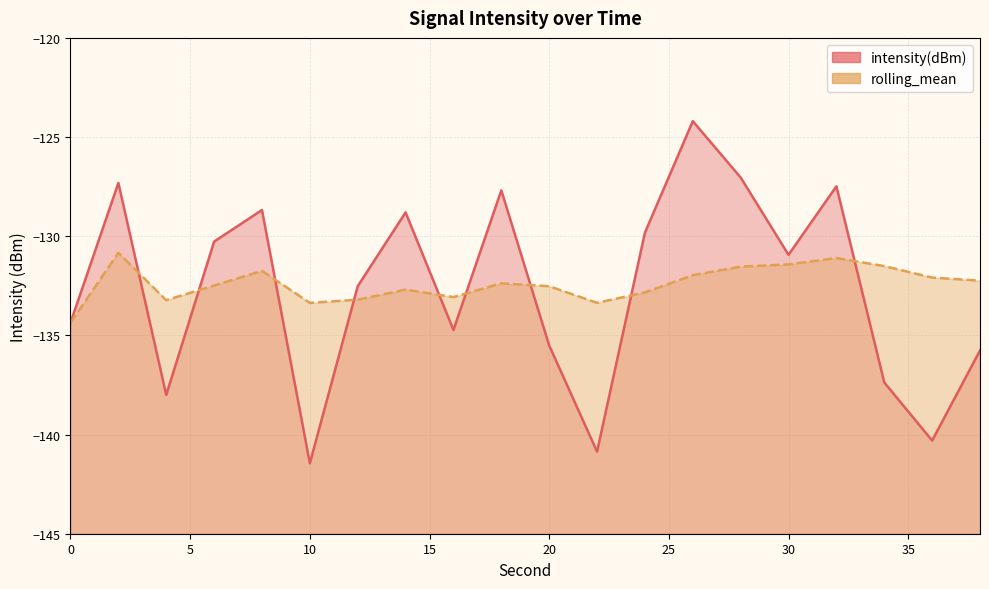

Which series changed the most between 6 and 30?

rolling_mean